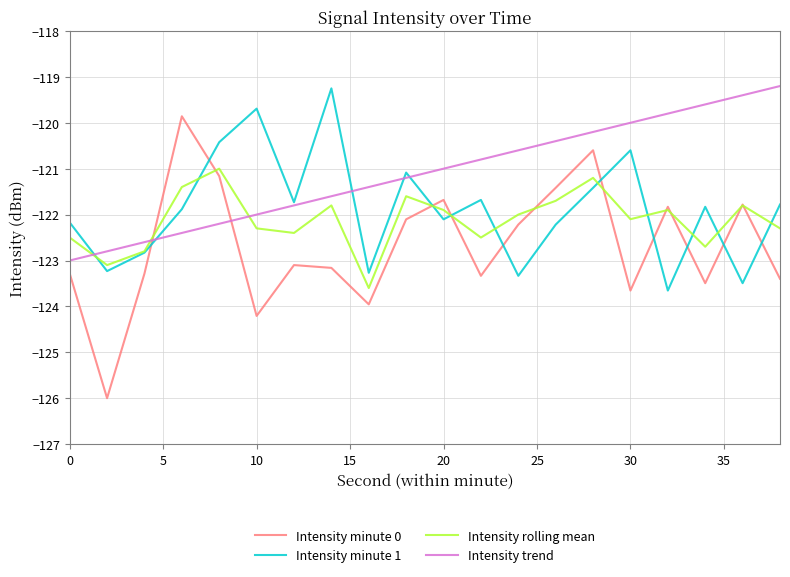

Which series has the largest range (max minus min)?

Intensity minute 0